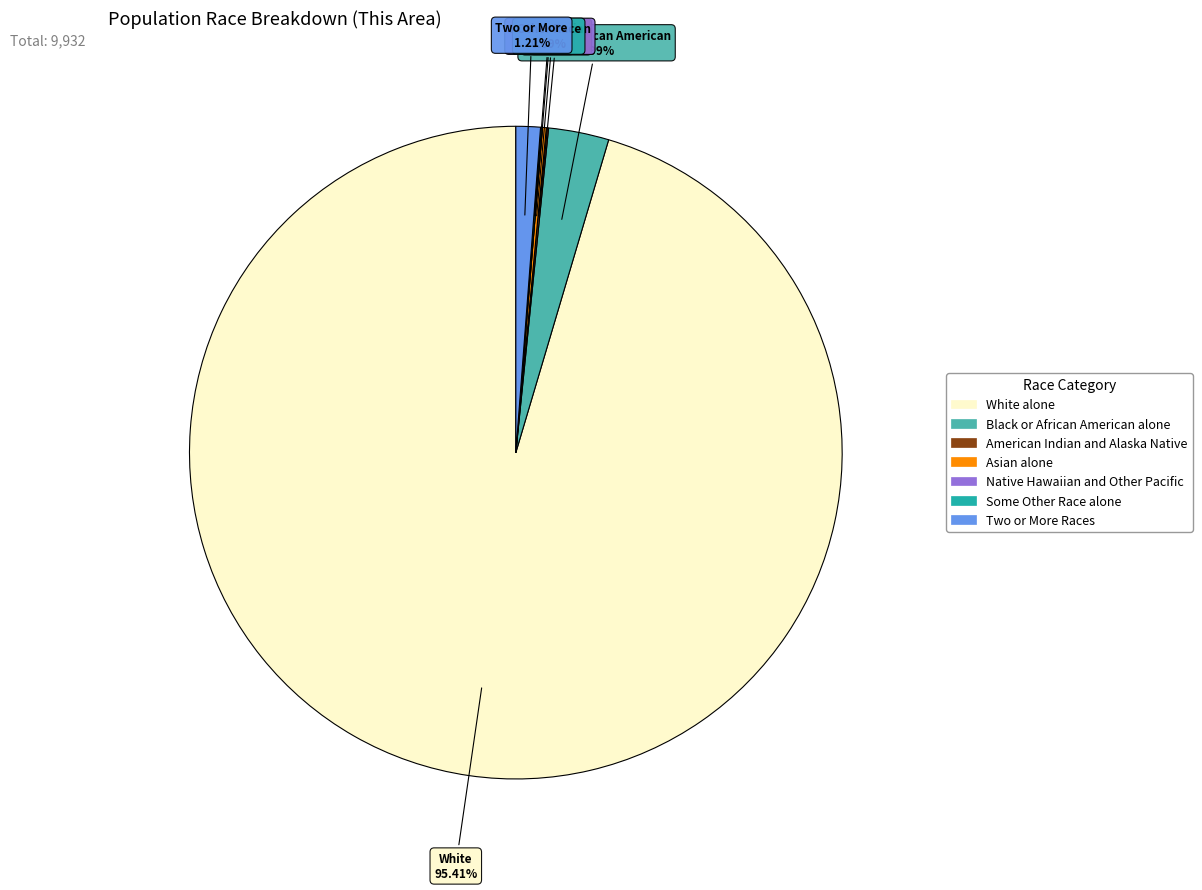

Approximately how many times larger is the value at Asian alone compared to Black or African American alone?

0.1